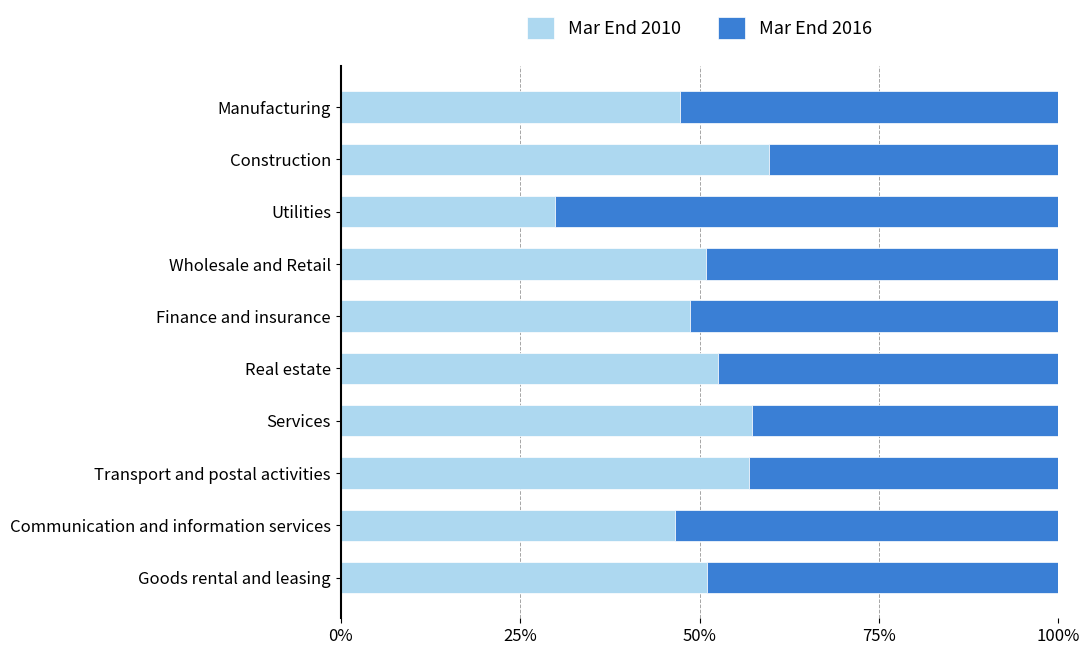

What are all the series names shown in the legend?

Mar End 2010, Mar End 2016